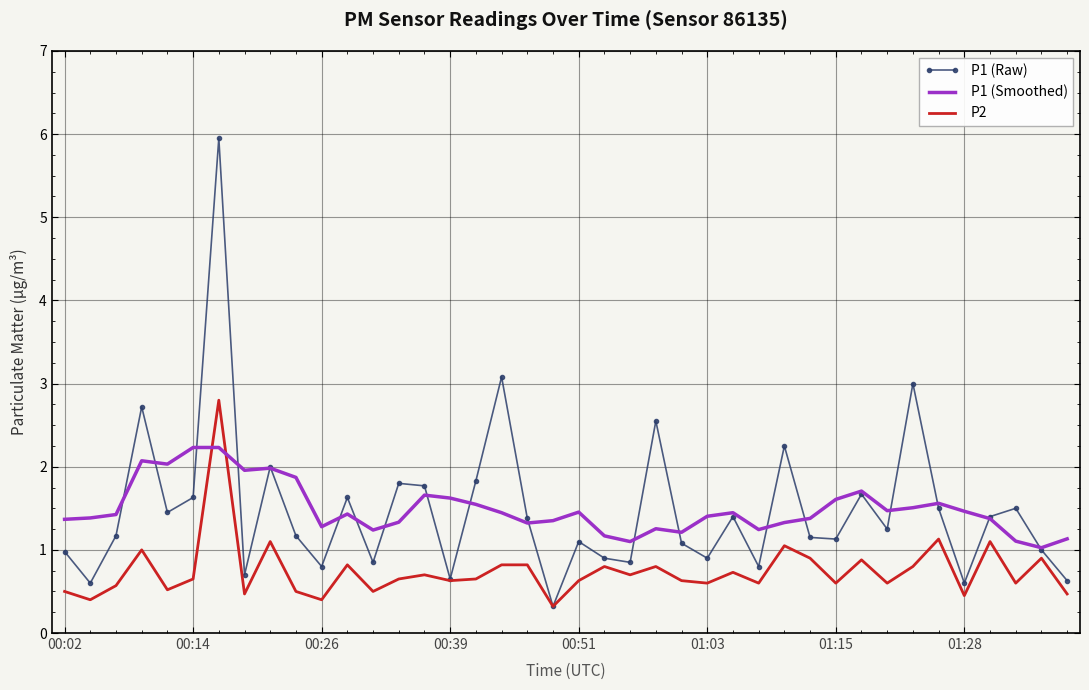

Which series ends up on top after the final intersection of P1 (Smoothed) and P2?

P1 (Smoothed)